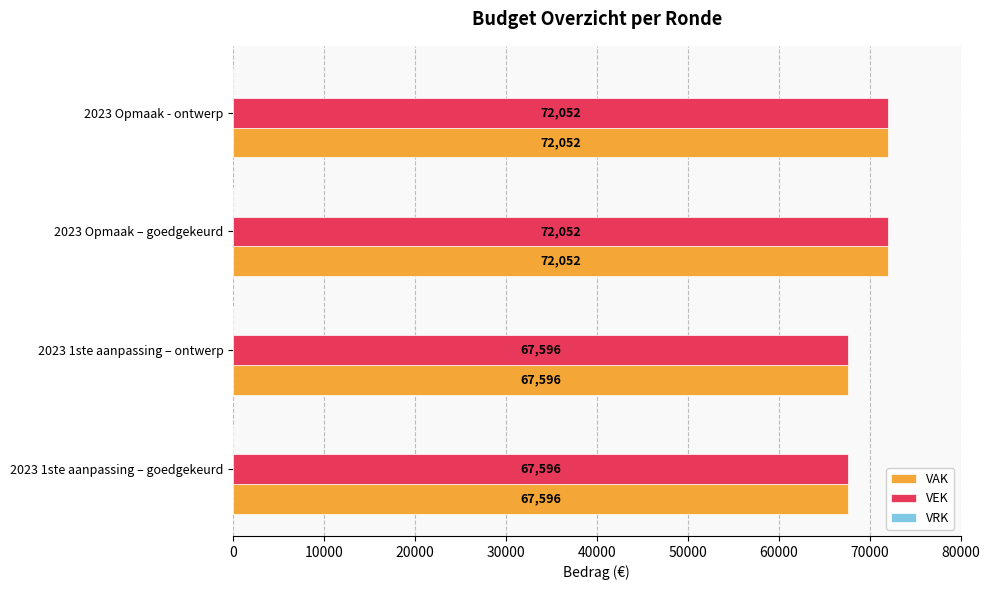

What is the average value of the VAK series?

69824